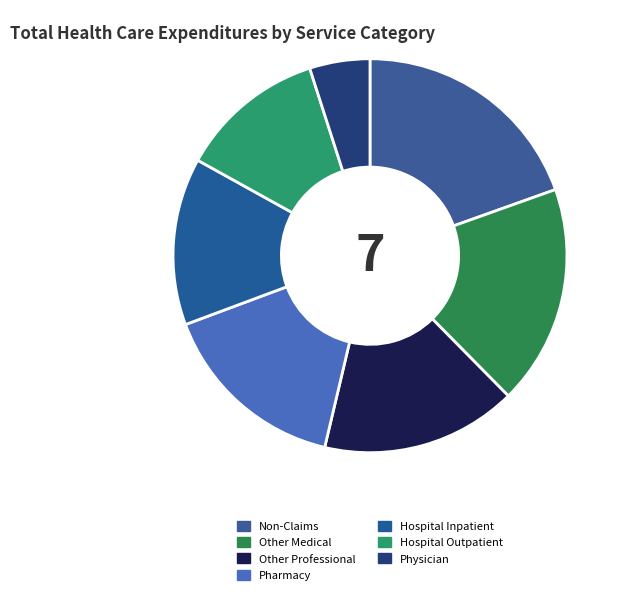

The Non-Claims slice represents 26% of the pie. True or false?

False